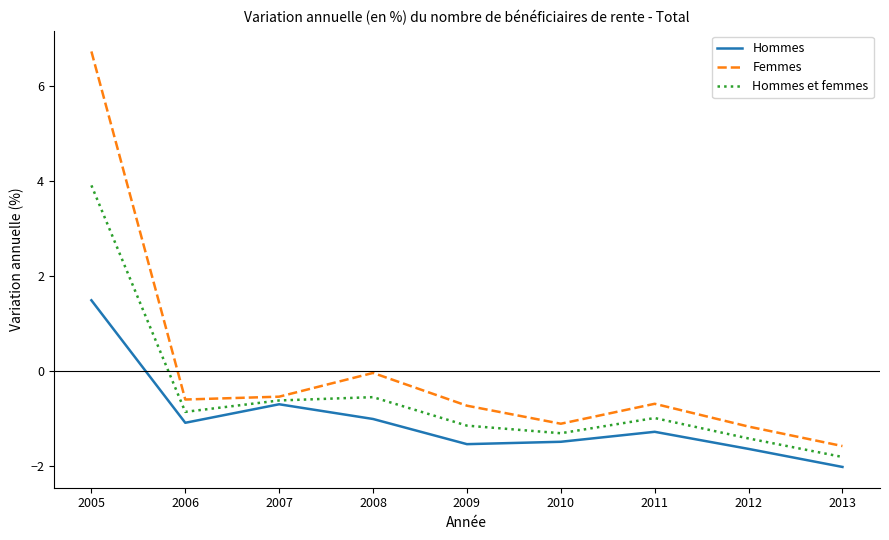

Is it true that Hommes equals -2.3 at 2009?

False